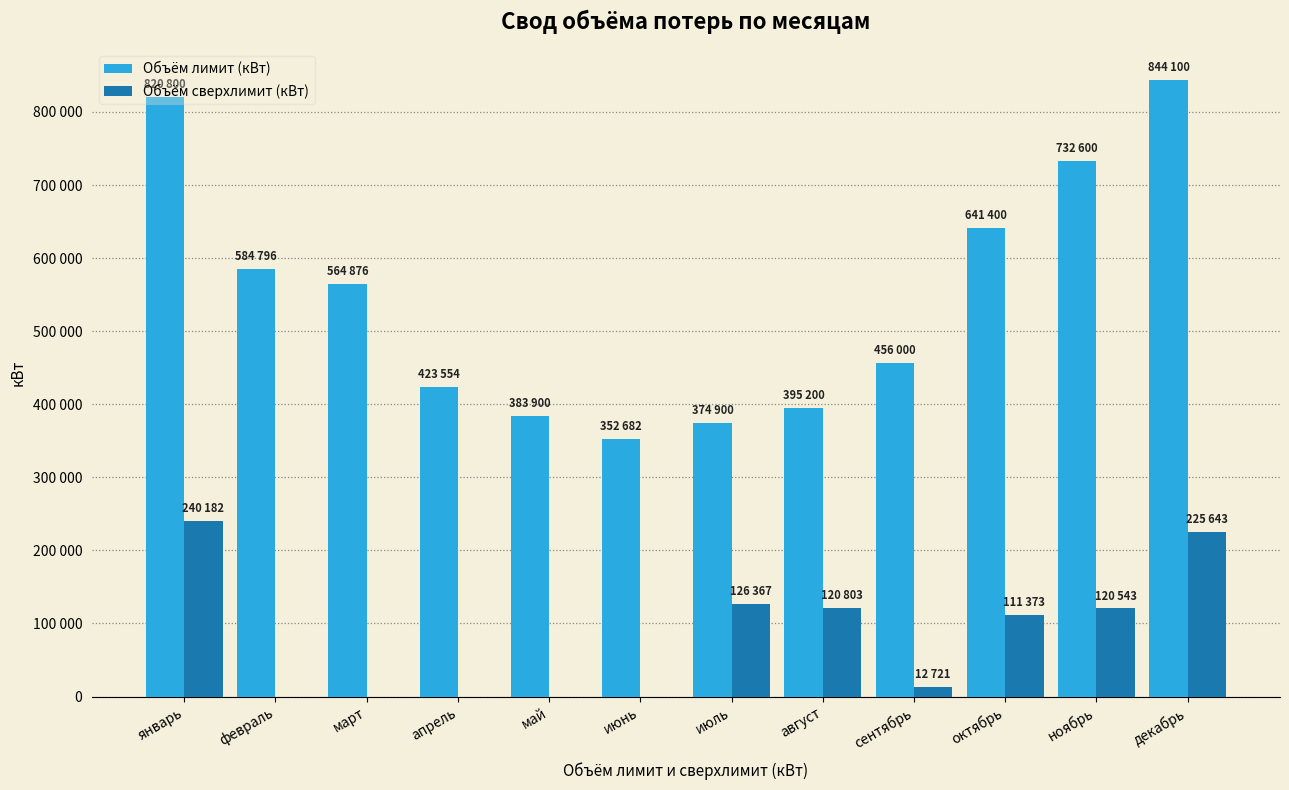

List the labels in order of Объём сверхлимит (кВт) value, largest first.

январь, декабрь, июль, август, ноябрь, октябрь, сентябрь, февраль, март, апрель, май, июнь